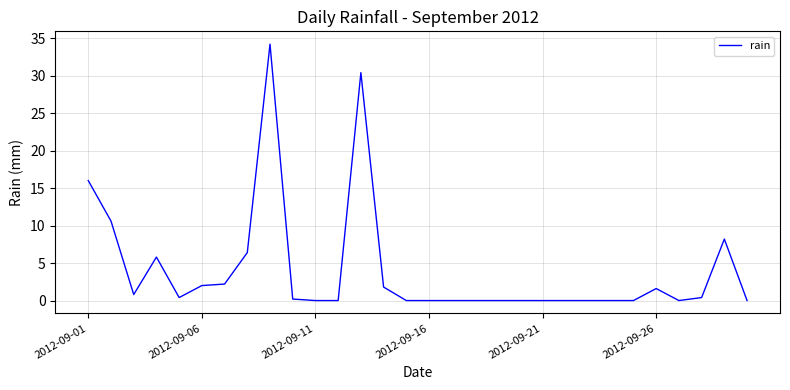

What is the greatest value displayed?

34.2